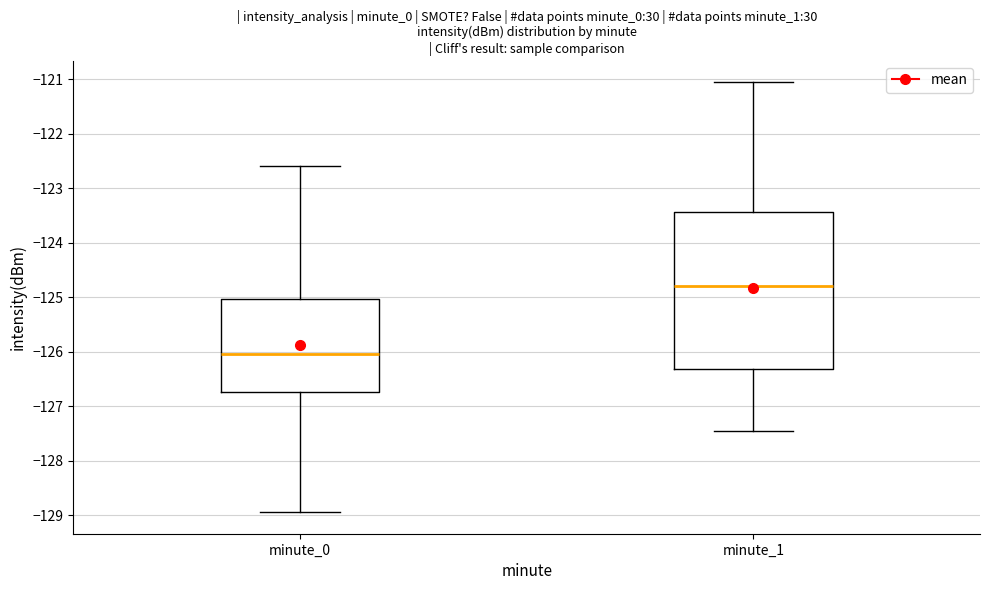

Reading left to right, read every box against the y-axis: the position of its median line, the range the box covers, and the ends of its whiskers. The values are not printed on the chart, so give them approximately, as read against the axis.

minute_0: median -126.0, box -126.7 to -125.0, whiskers -128.9 to -122.6
minute_1: median -124.8, box -126.3 to -123.4, whiskers -127.5 to -121.1